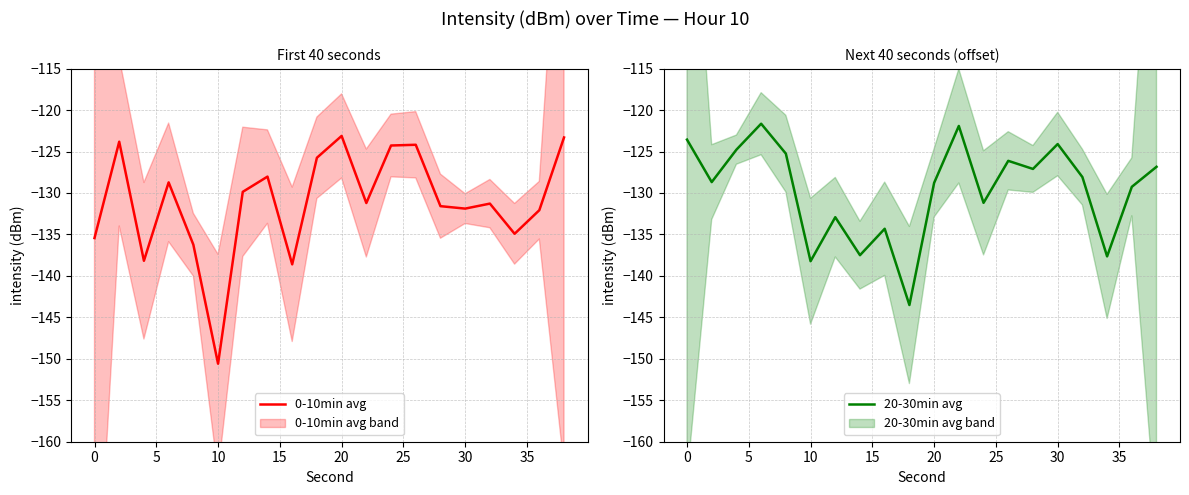

What value does the 0-10min avg series have at 20?

-123.1